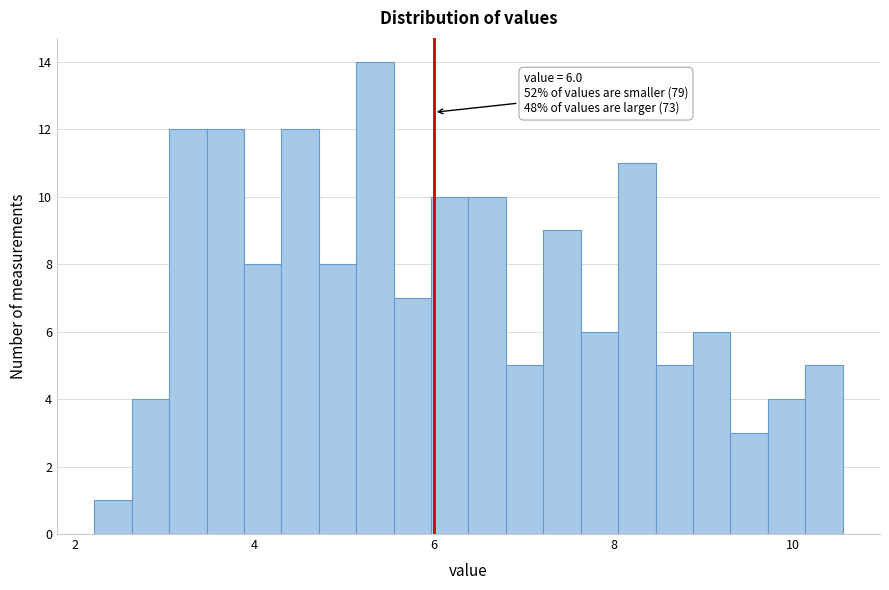

Around what value on the x-axis is the tallest bar? Give the approximate position of its centre, as read against the axis.

5.4